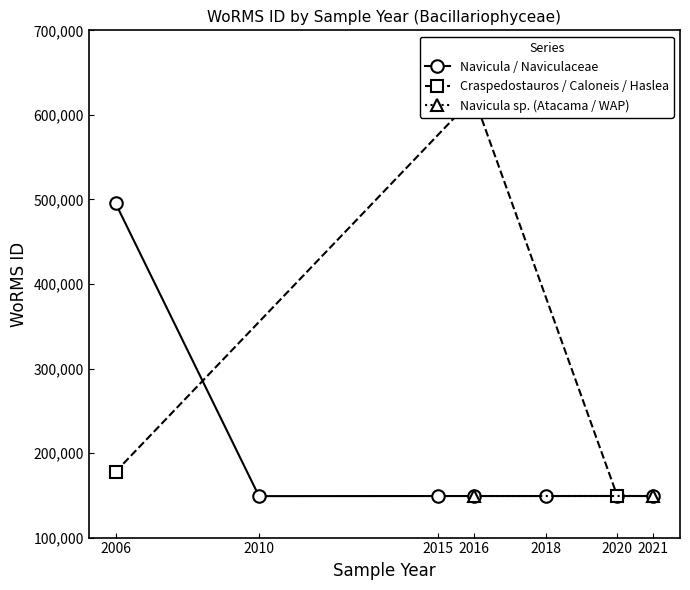

What is the value of the Navicula / Naviculaceae point at the 4th from the left?

149142